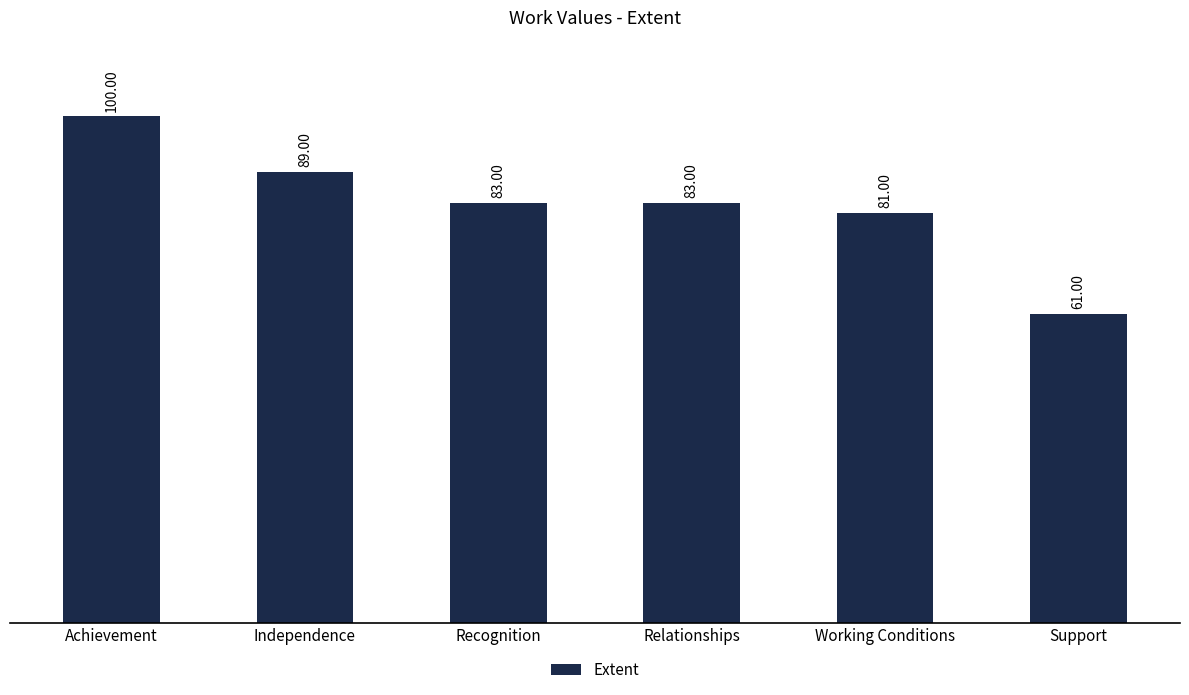

Is it true that the value at Recognition is 83?

True